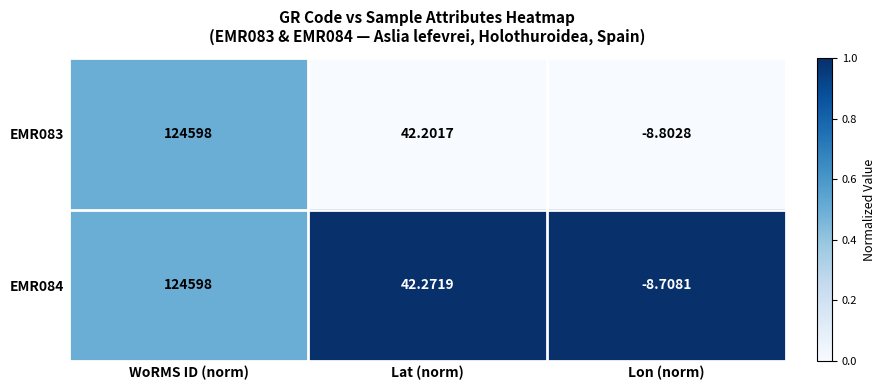

At how many categories does at least one series exceed 0?

2